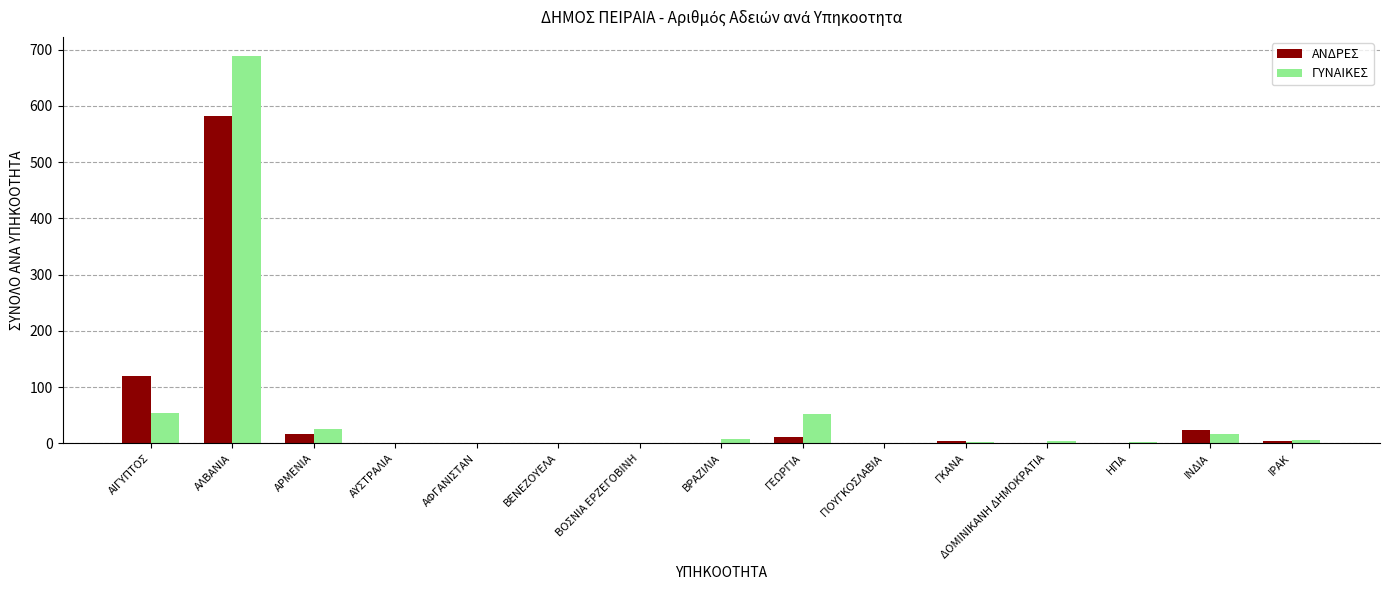

True or false: ΓΥΝΑΙΚΕΣ has a value of 53 at ΓΕΩΡΓΙΑ.

True